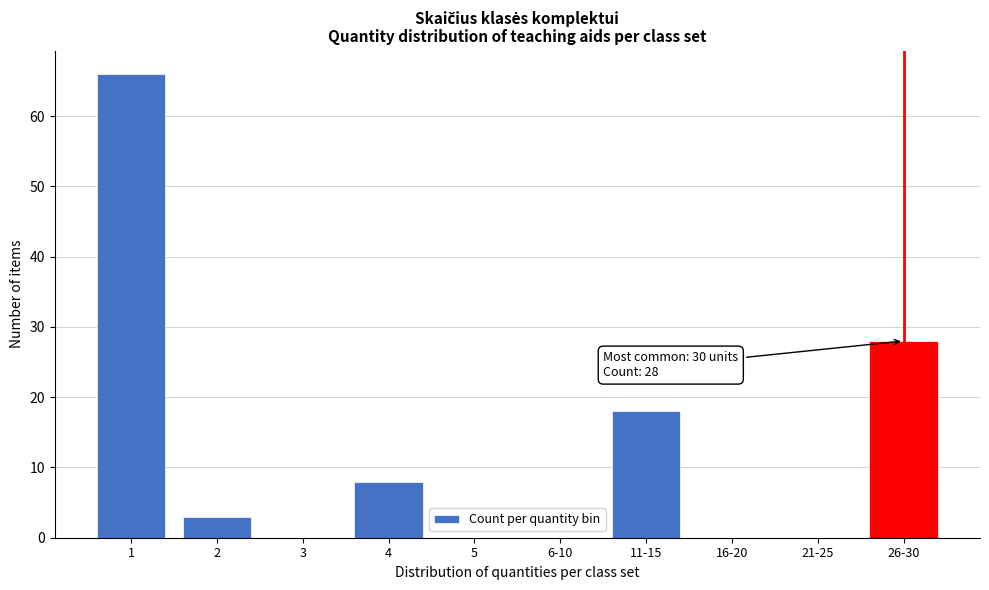

Reading right to left, list all the values displayed in this chart.

26-30=28	21-25=0	16-20=0	11-15=18	6-10=0	5=0	4=8	3=0	2=3	1=66